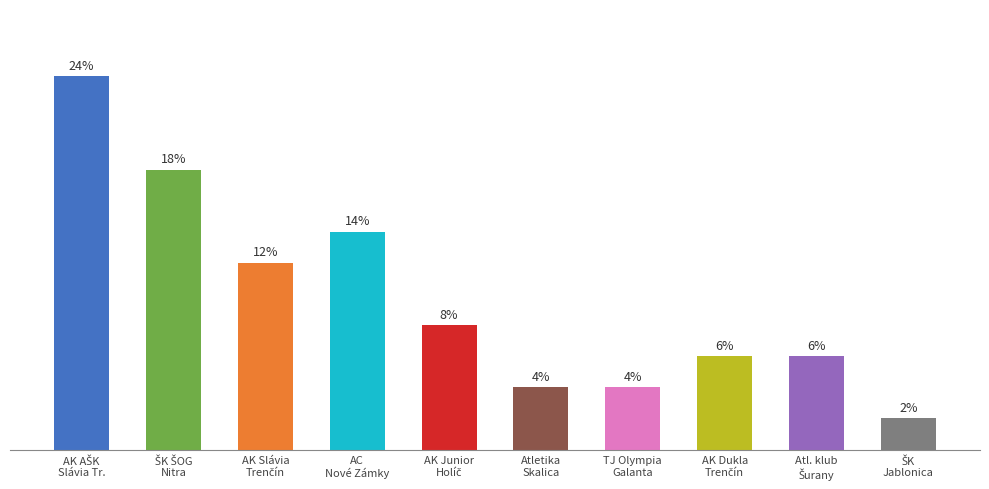

Does the chart contain any negative values?

No